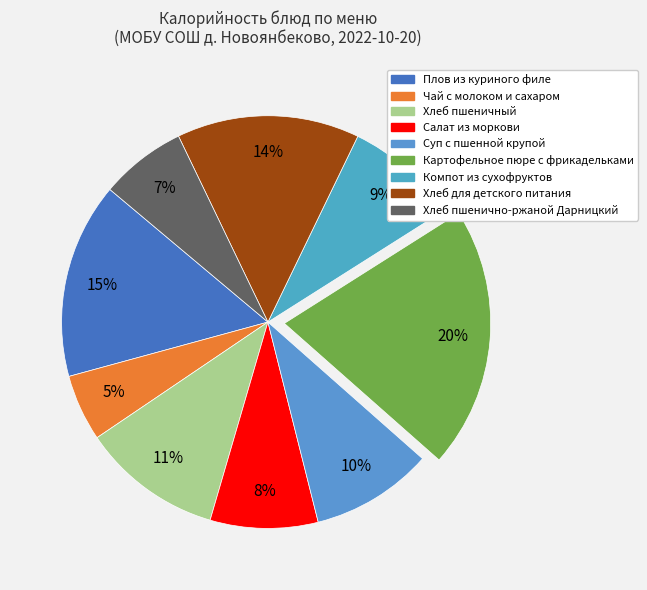

Which category has the smallest portion of the pie?

Чай с молоком и сахаром